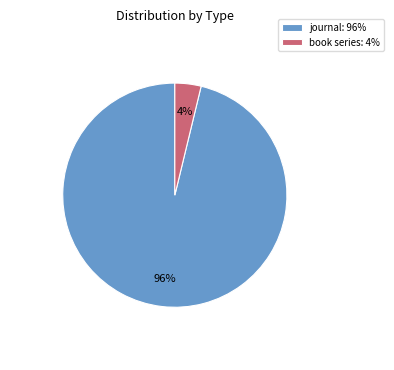

Between journal: 96% and book series: 4%, which is larger?

journal: 96%